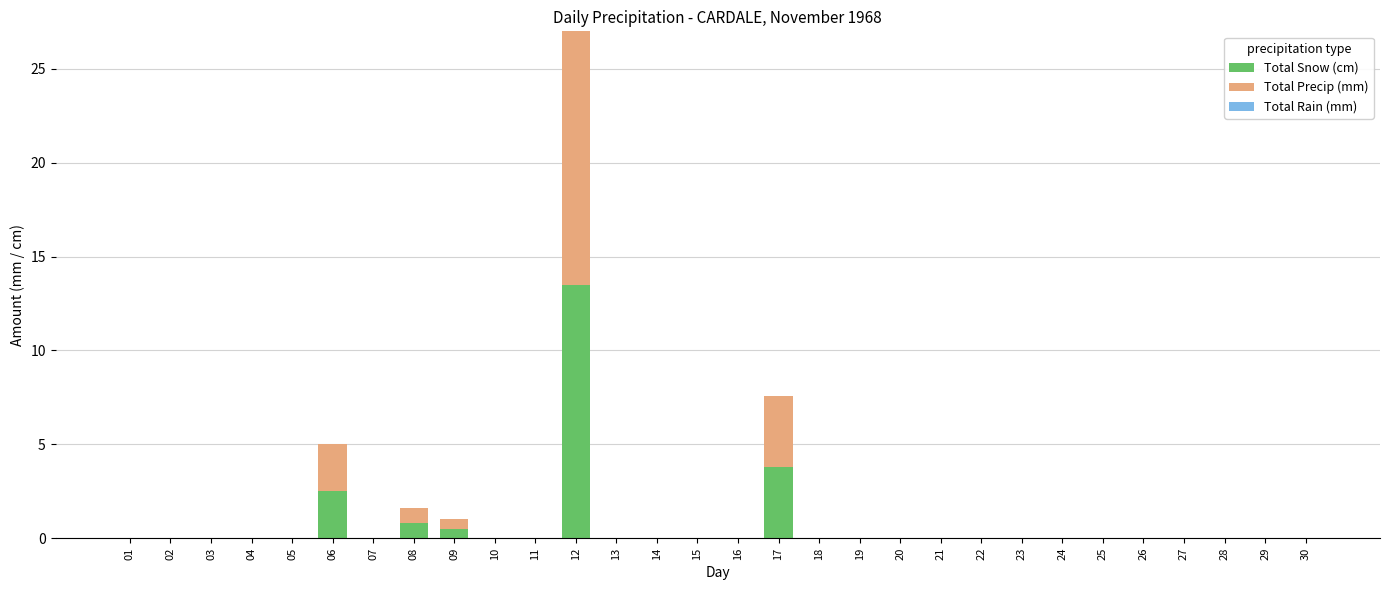

True or false: Total Snow (cm) has a value of 0.0 at 26.

True